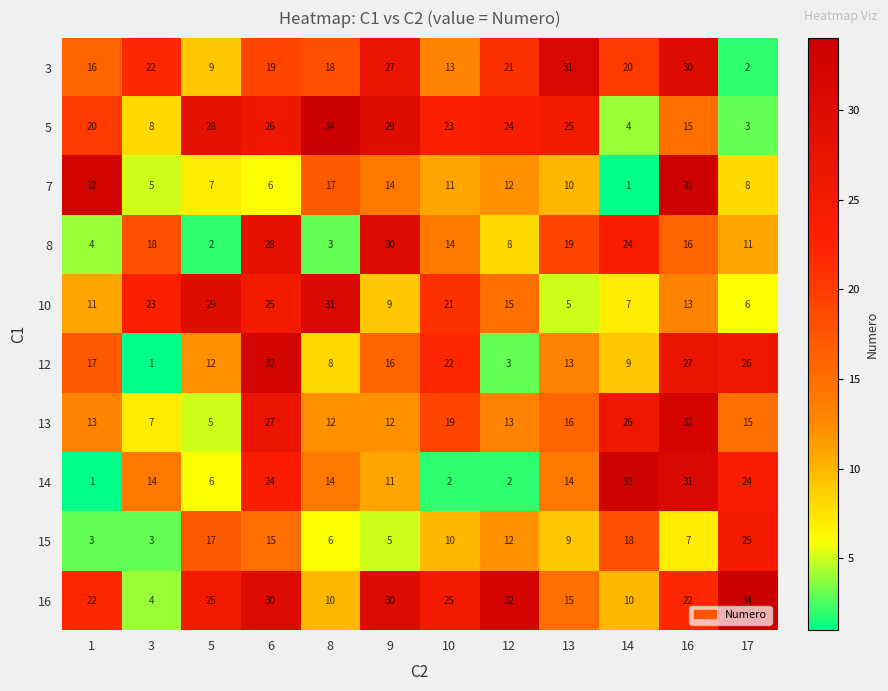

Between 5 and 16, which series saw the biggest shift?

13